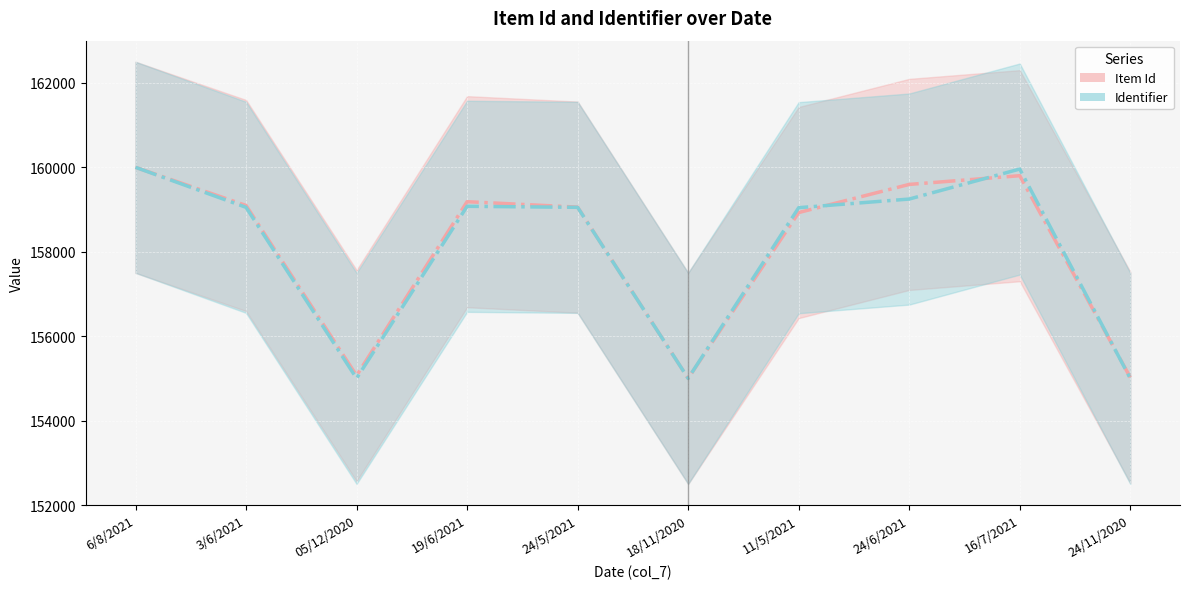

Between 6/8/2021 and 11/5/2021, which series saw the biggest shift?

Item Id